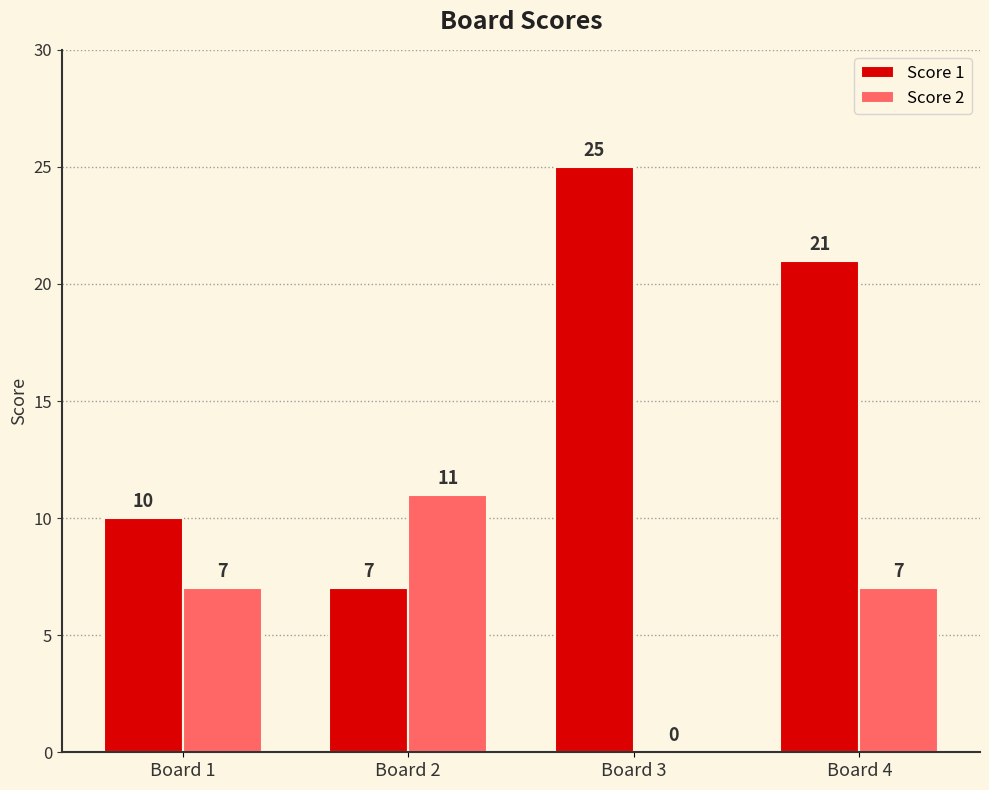

What is the approximate value of Score 1 at Board 2?

7